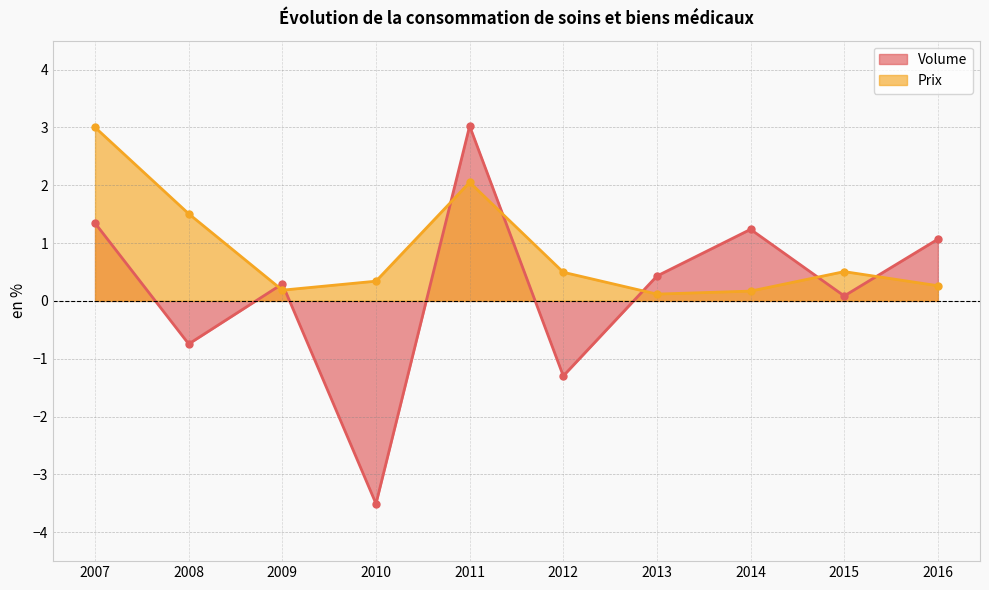

At 2015, list the series in order from smallest to largest.

Volume, Prix